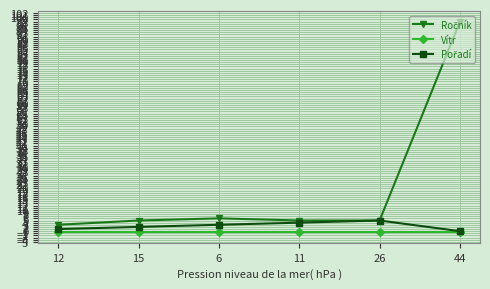

At how many categories does at least one series exceed 7?

1